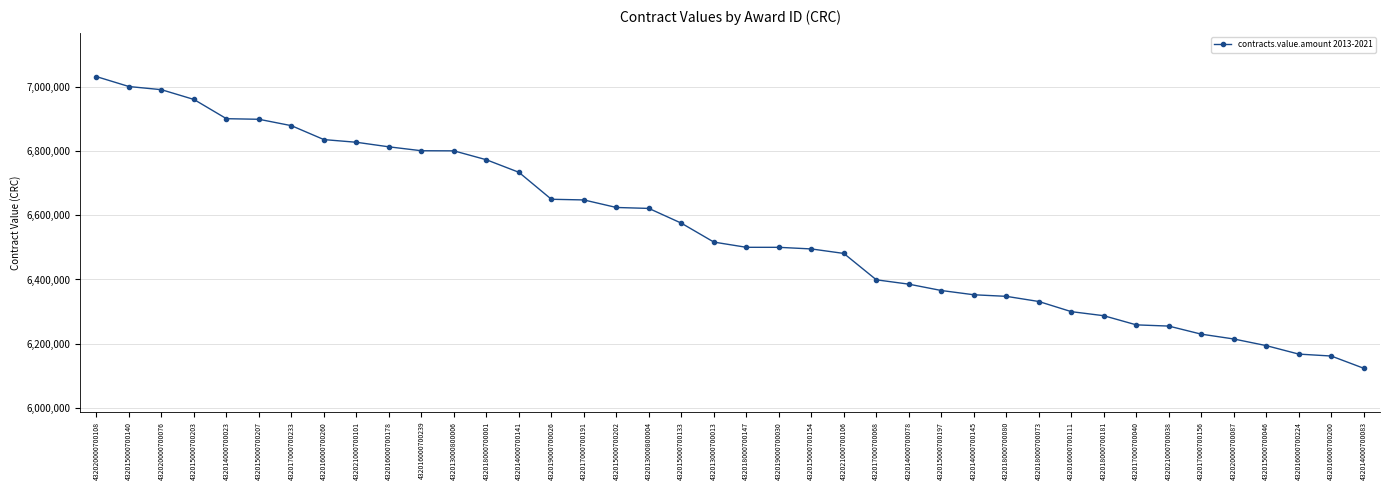

The chart shows a value of 12105027.8 at 432016000700239. True or false?

False